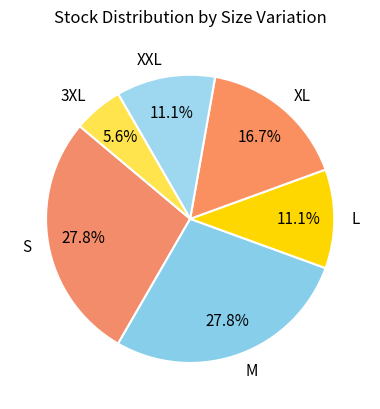

How many slices are in this pie chart?

6